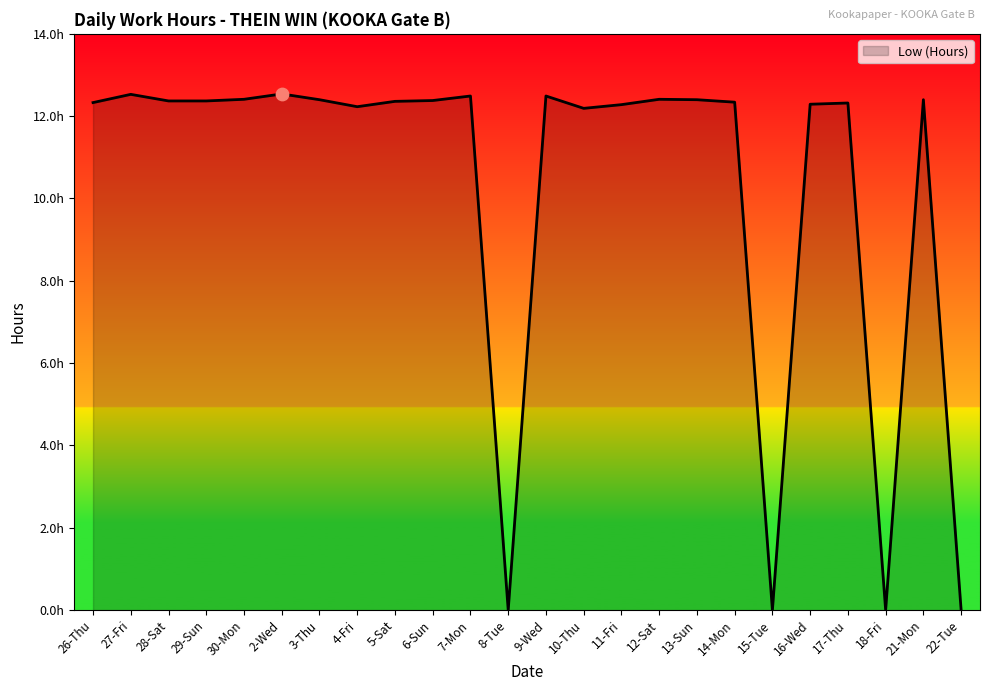

Approximately how many times larger is the value at 21-Mon compared to 26-Thu?

1.0